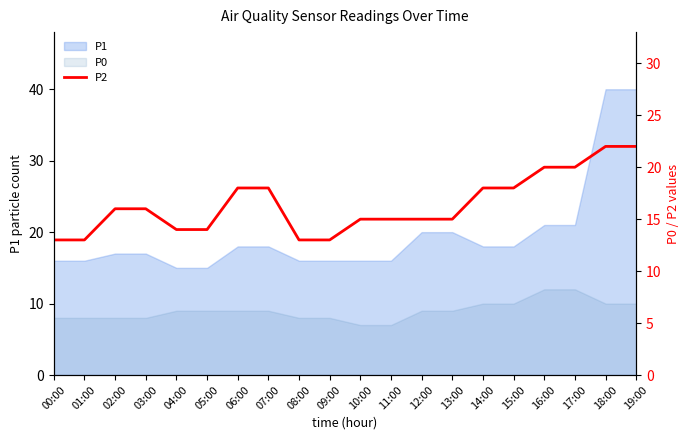

Reading left to right, what are all the values shown in this chart?

00:00=13	01:00=13	02:00=16	03:00=16	04:00=14	05:00=14	06:00=18	07:00=18	08:00=13	09:00=13	10:00=15	11:00=15	12:00=15	13:00=15	14:00=18	15:00=18	16:00=20	17:00=20	18:00=22	19:00=22